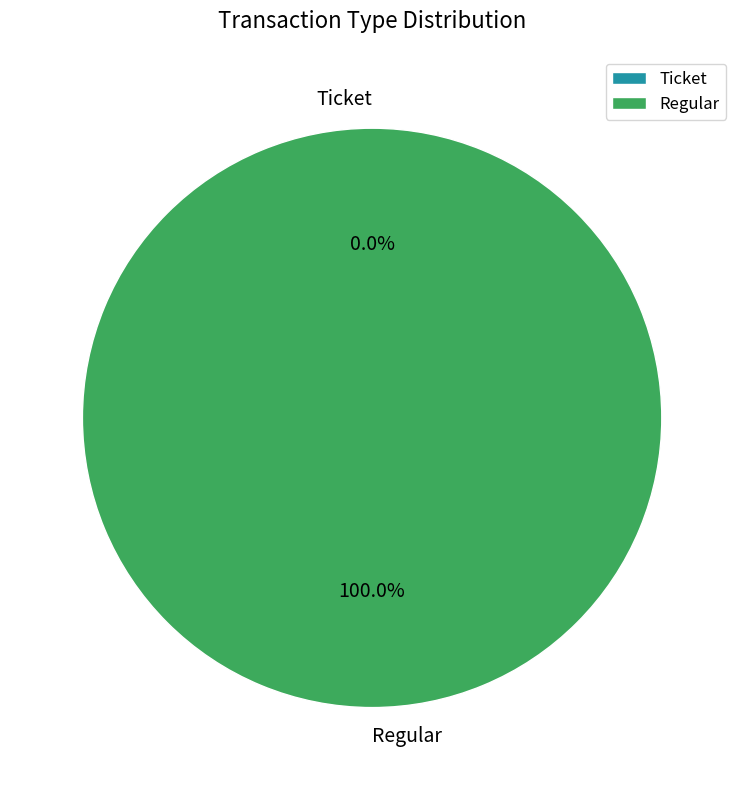

Which slice is the largest?

Regular